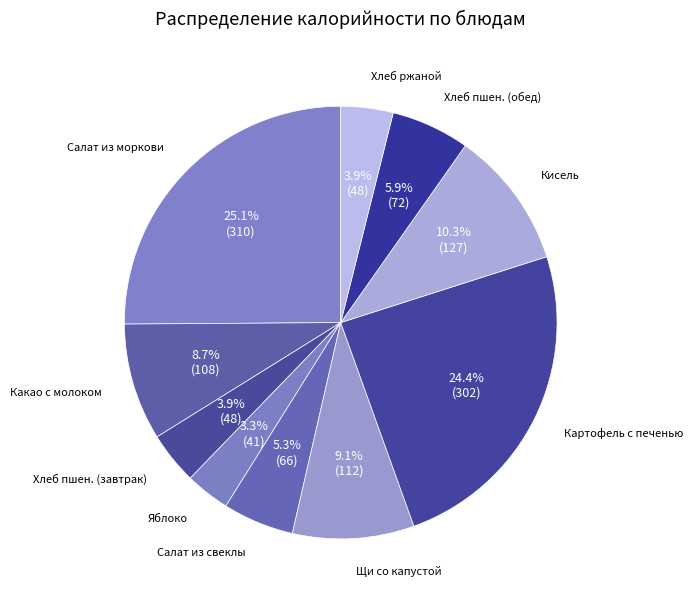

To the nearest percent, what is the average slice percentage?

10%